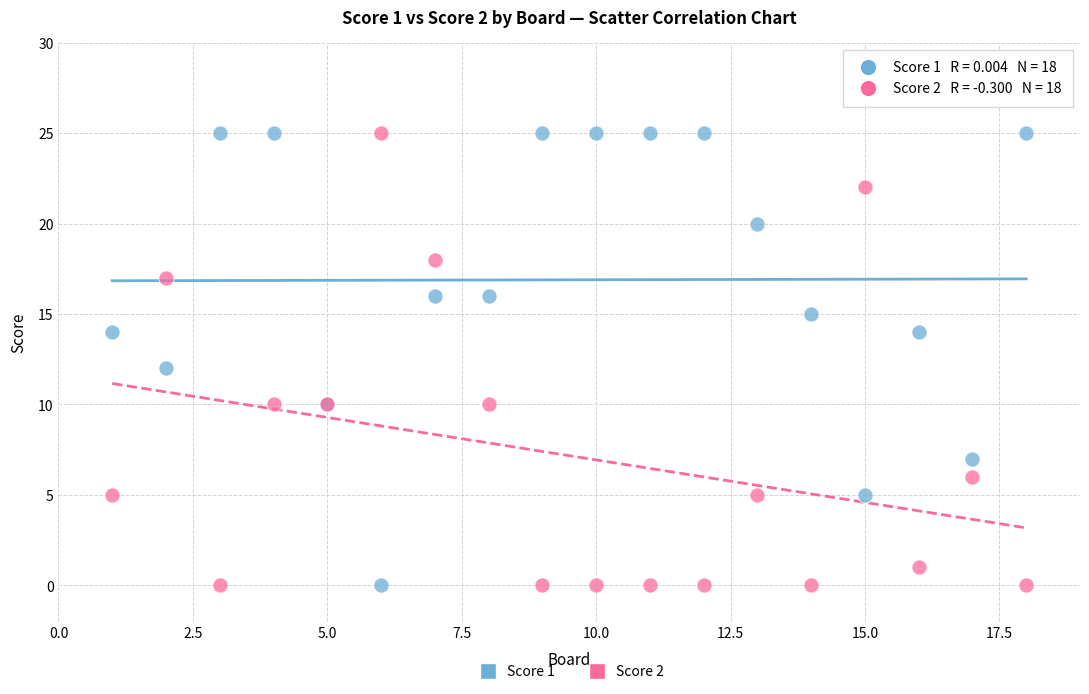

What are all the series names shown in the legend?

Score 1, Score 2